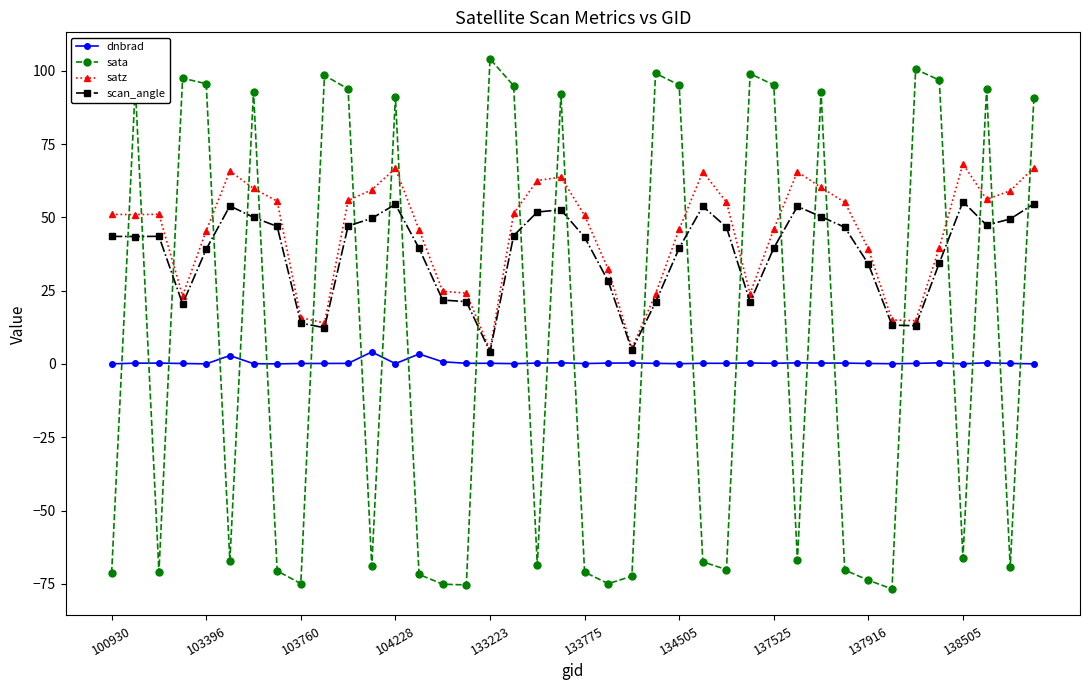

What is the lowest value of the scan_angle series?

4.2